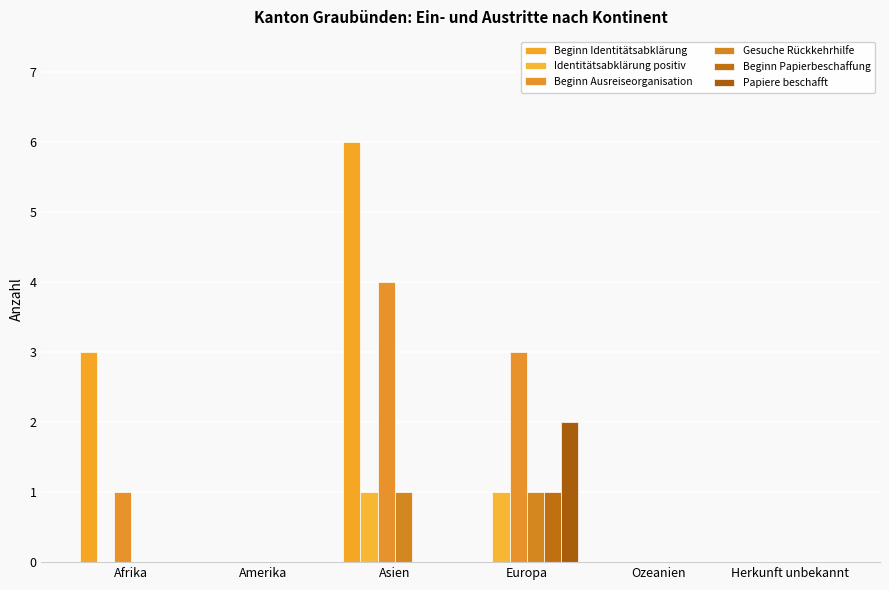

Between Amerika and Ozeanien, which is larger?

Amerika